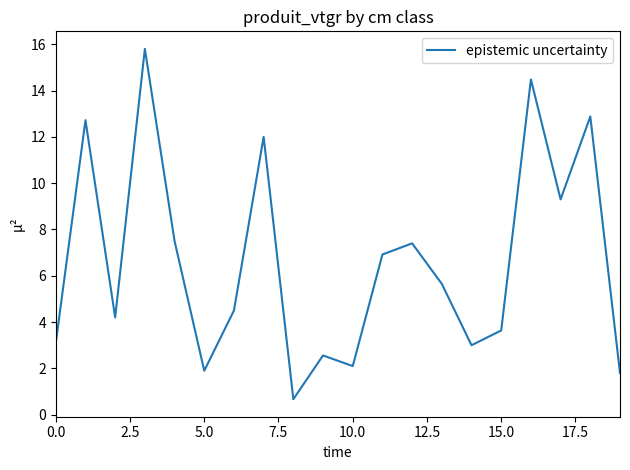

What is the sum of all values?

132.1